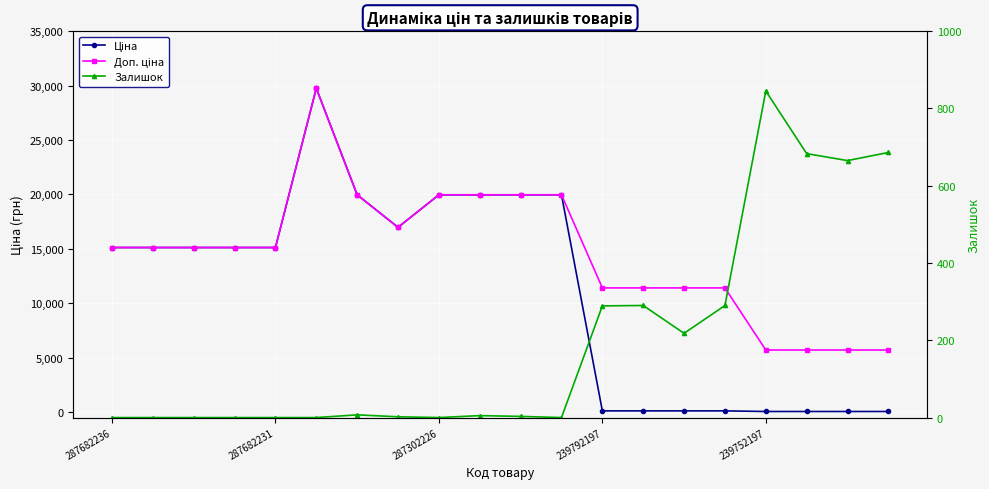

What is the difference between the highest and lowest values at 10?

19961.2